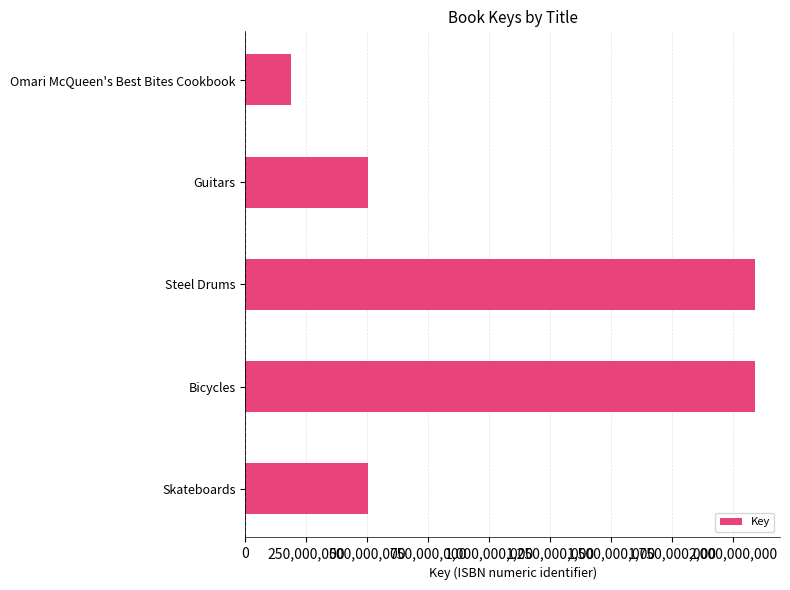

True or false: the data shows 186717766 at Omari McQueen's Best Bites Cookbook.

True